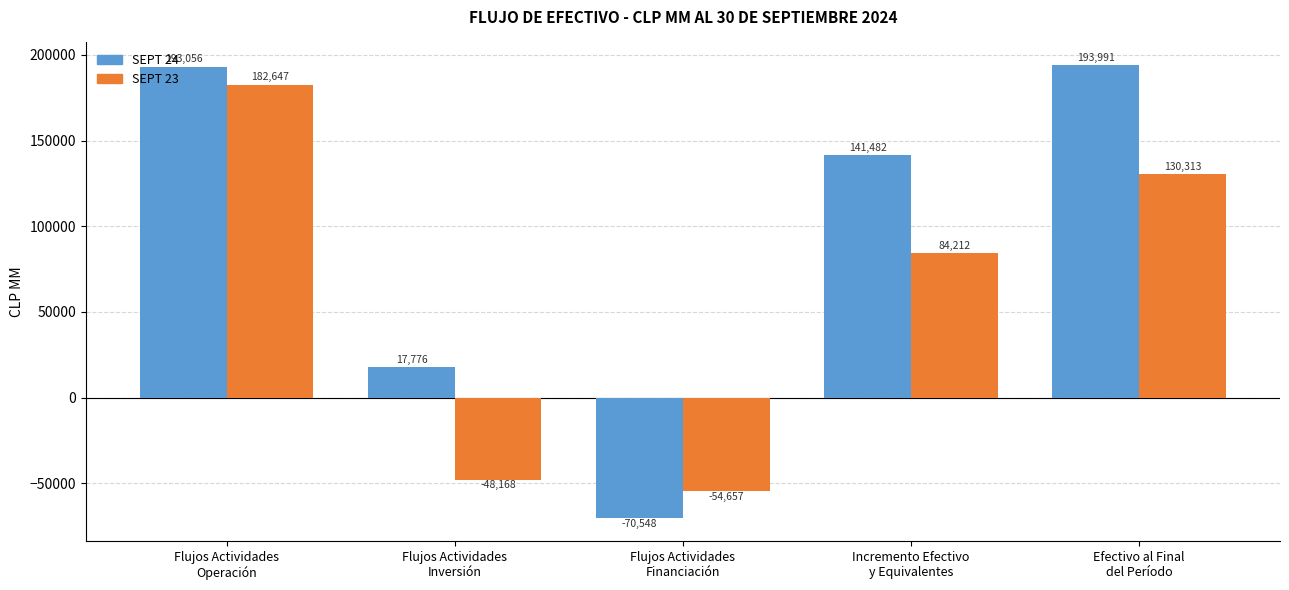

Read the SEPT 24 value at Flujos Actividades
Financiación.

-70548.1